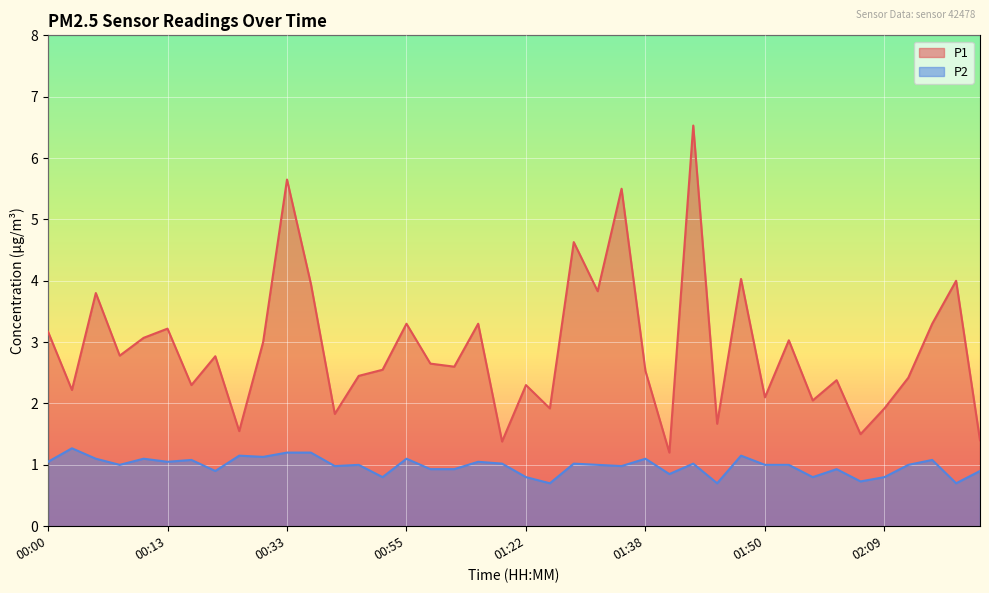

How many values in the P1 series are below 2?

9